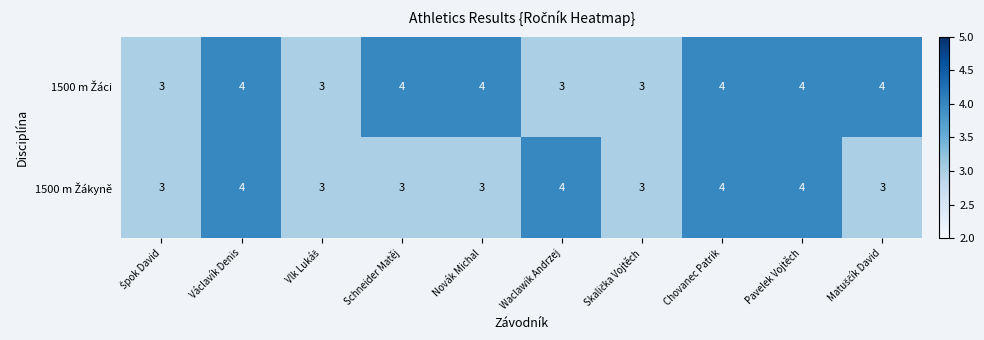

What is the total value across all series at Václavík Denis?

8